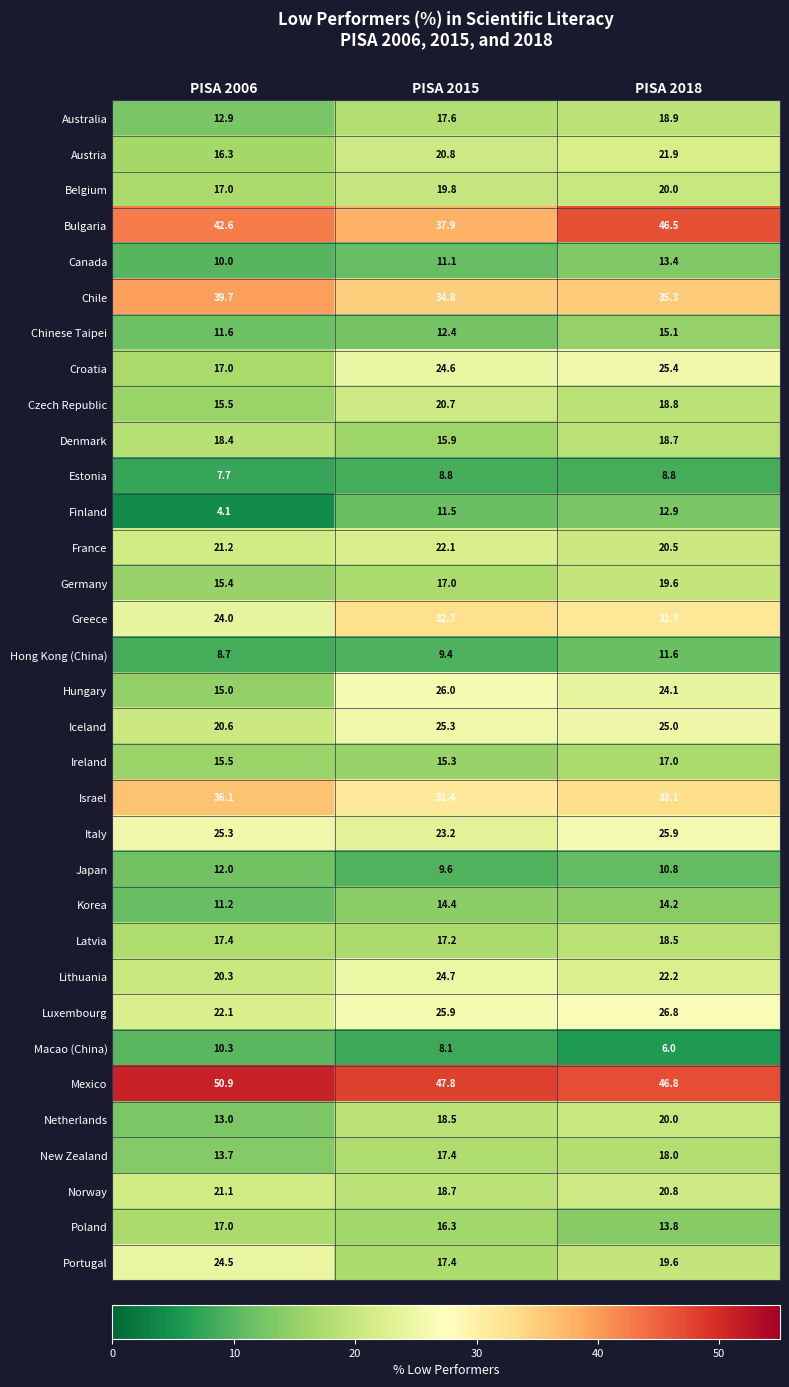

Count the Ireland values in the range 15 to 17.

3